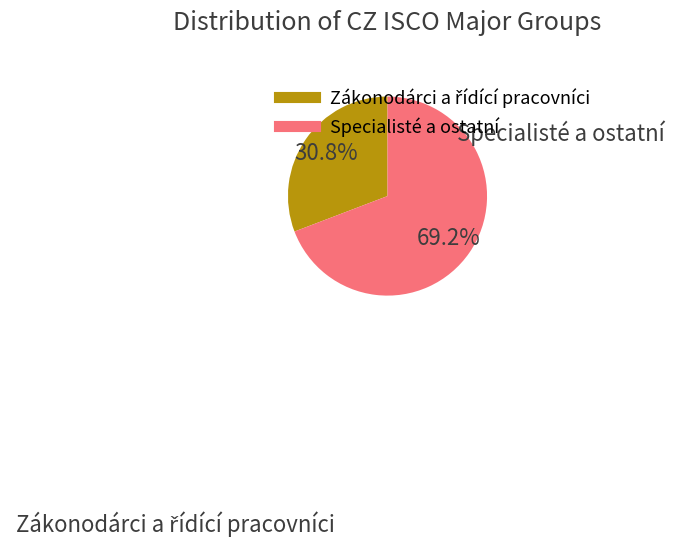

Which category has the biggest portion of the pie?

Specialisté a ostatní